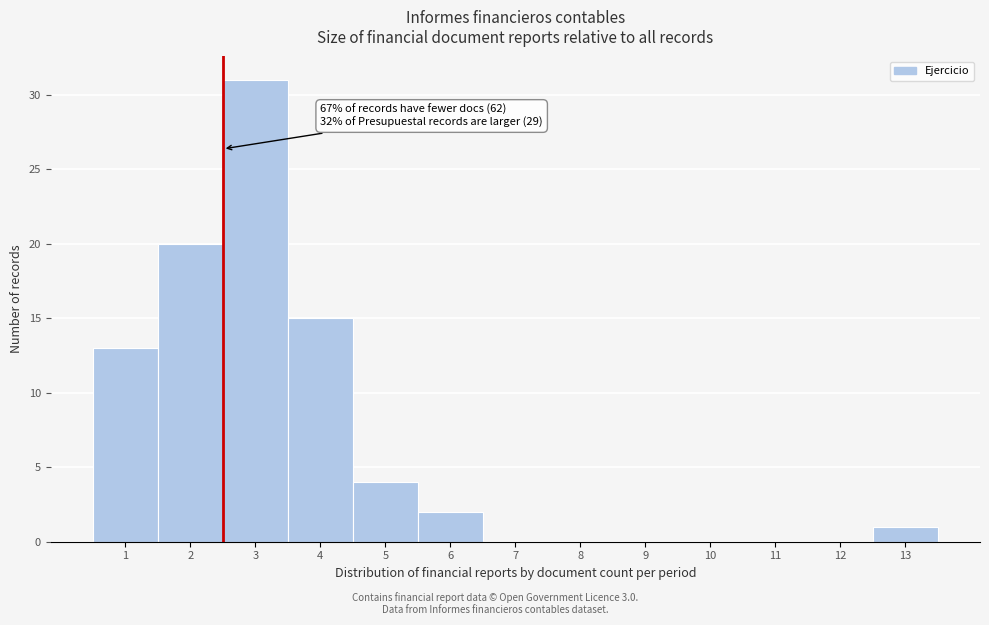

Reading left to right, what are all the values shown in this chart?

1=13	2=20	3=31	4=15	5=4	6=2	7=0	8=0	9=0	10=0	11=0	12=0	13=1